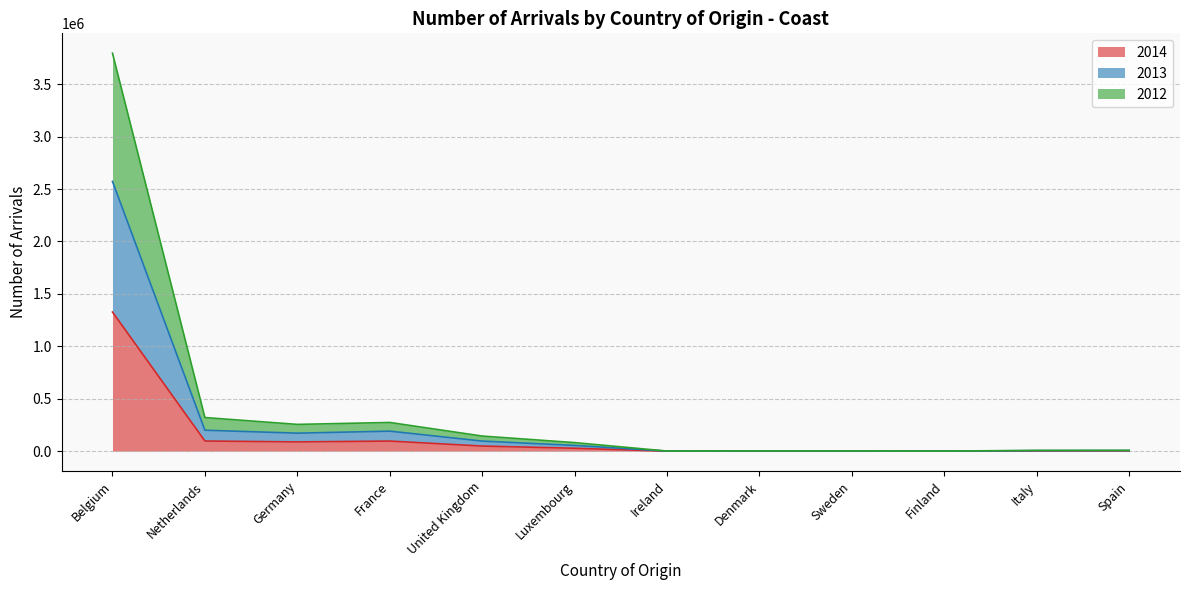

What position from the right is Spain?

1